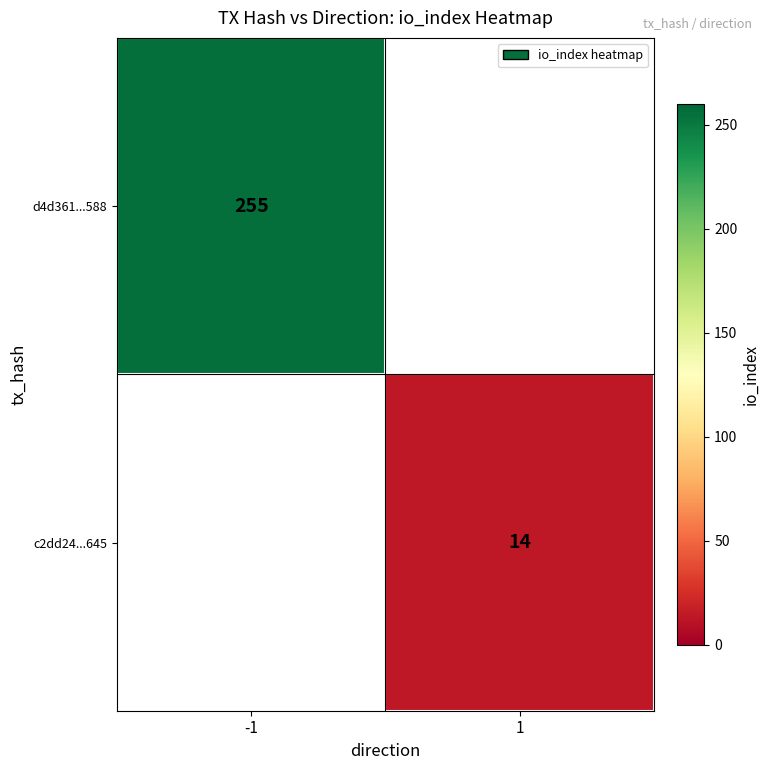

Between 1 and -1, which is larger?

-1